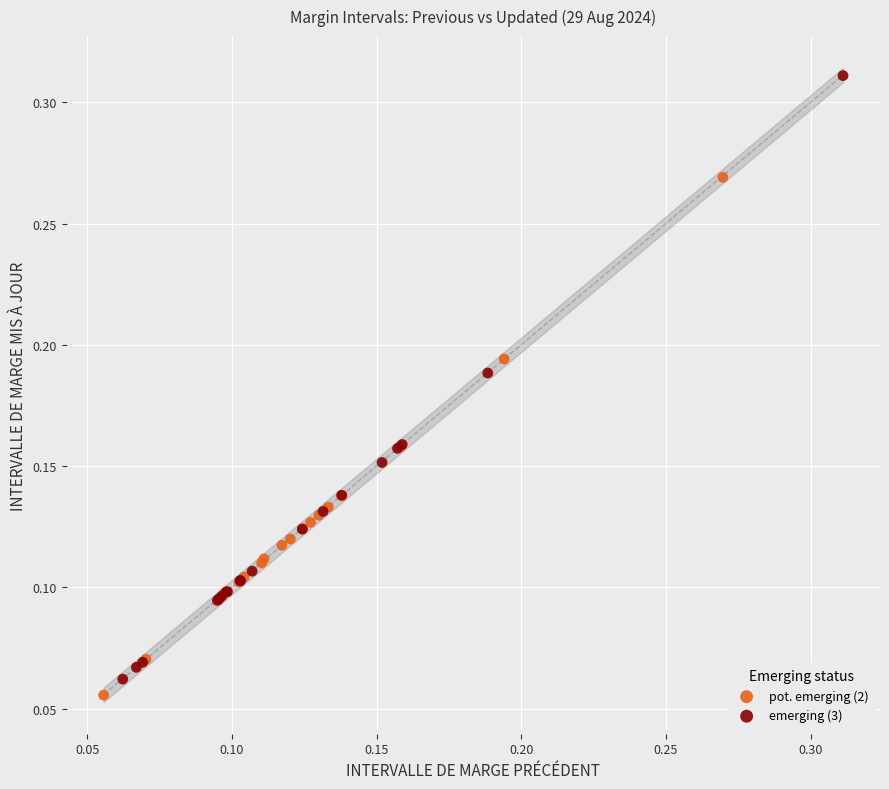

Which series contains the lowest Y value?

pot. emerging (2)